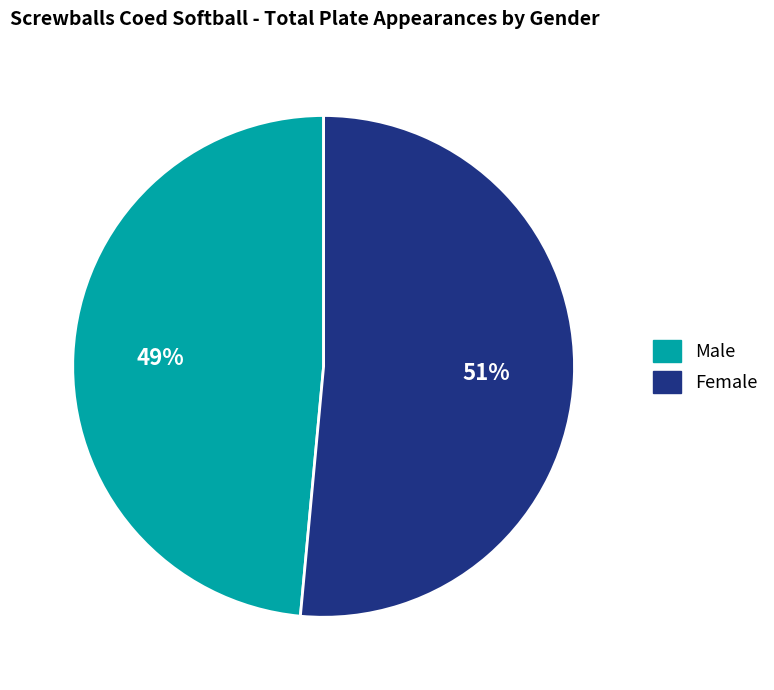

How many segments does this pie chart have?

2